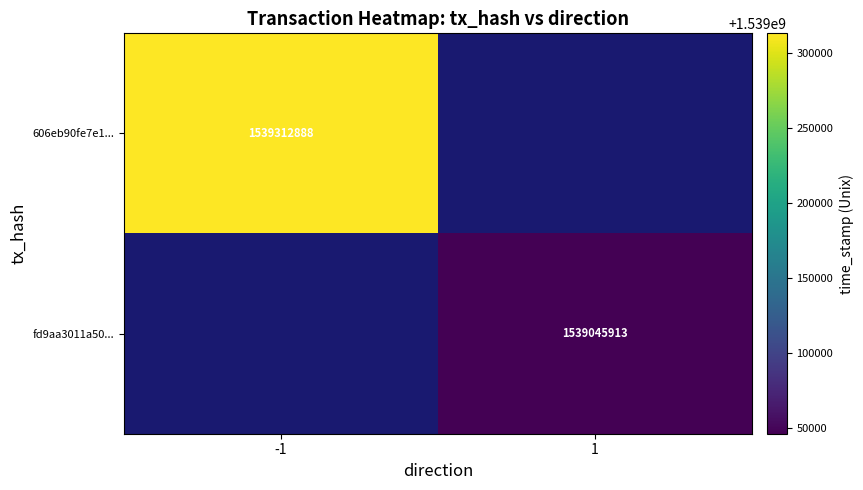

True or false: fd9aa3011a50... has a value of 1539045913 at 1.

True